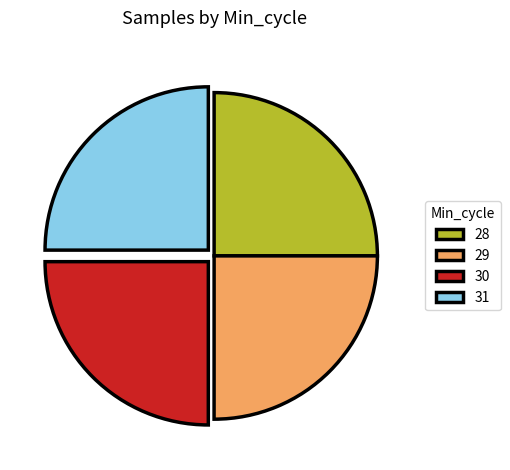

Does any single category account for the majority?

No